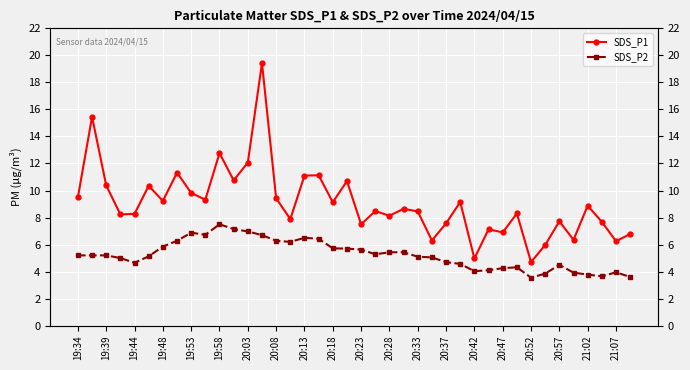

Which series has the largest total across all categories?

SDS_P1